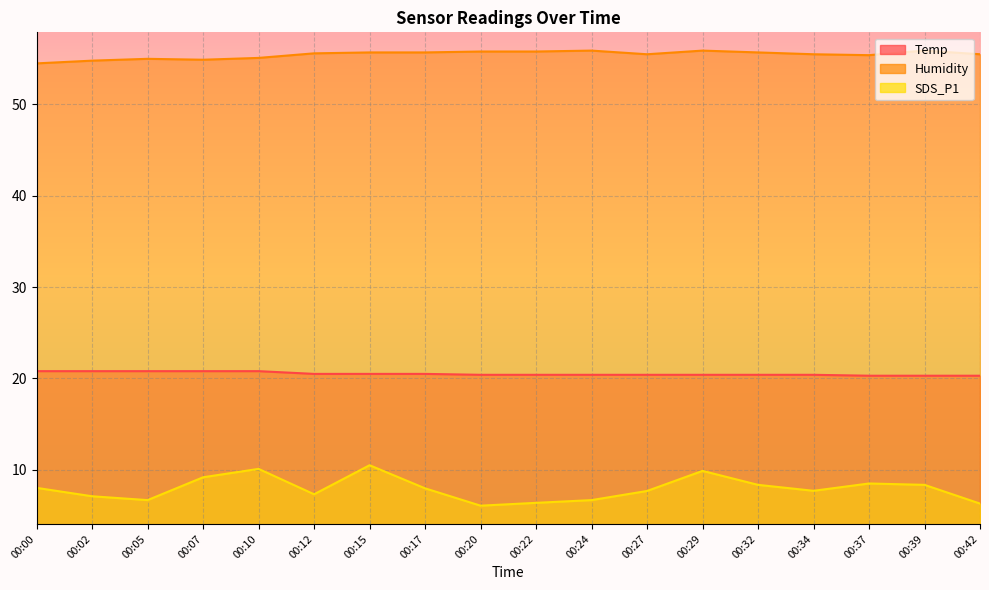

How many lines are shown in the chart?

3